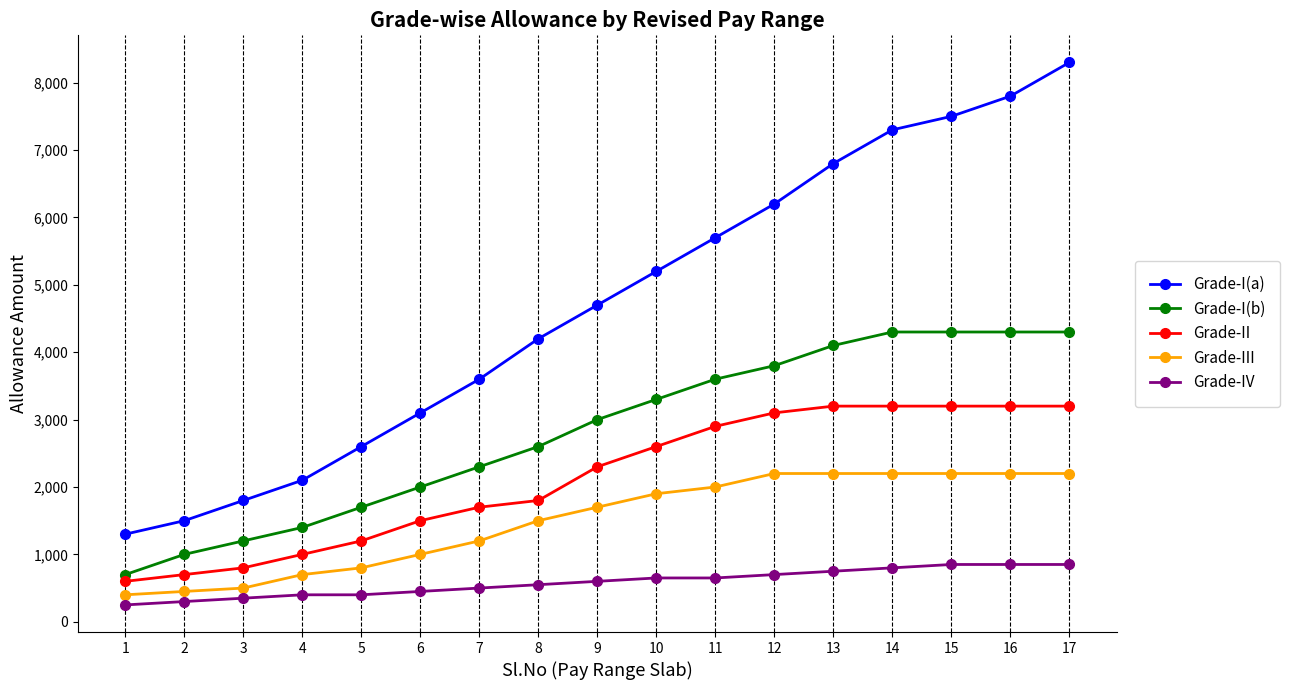

Does the chart have visible grid lines?

Yes